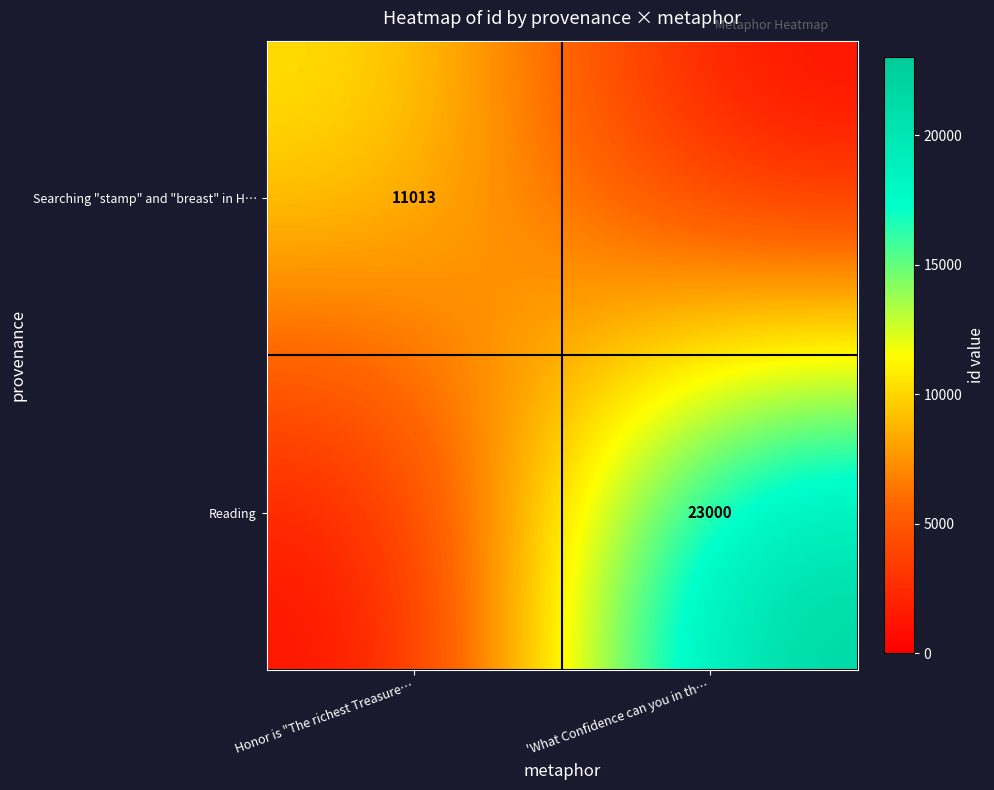

Is the value of Searching "stamp" and "breast" in H… at Honor is "The richest Treasure… greater than the value of Reading at 'What Confidence can you in th…?

No